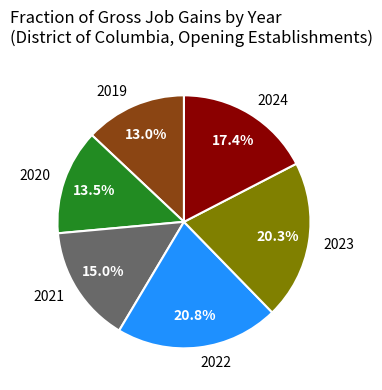

Which slice is the largest?

2022